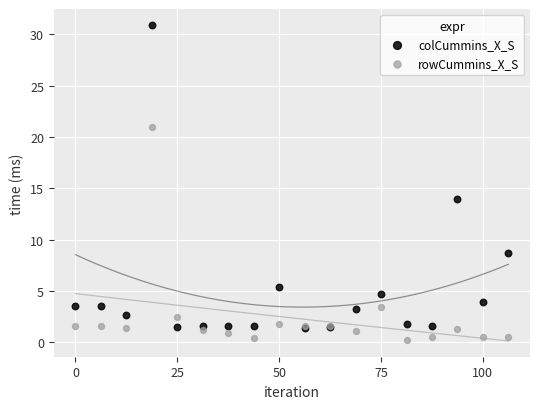

Which series contains the highest Y value?

colCummins_X_S